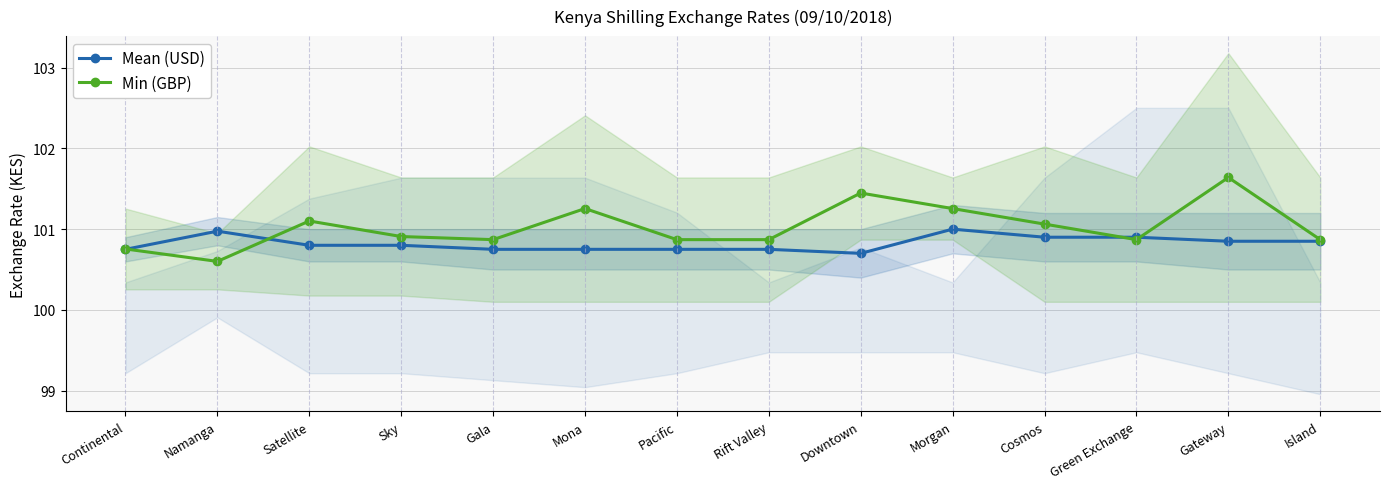

Reading left to right, list all the values displayed in this chart.

Mean (USD): Continental=100.8	Namanga=101.0	Satellite=100.8	Sky=100.8	Gala=100.8	Mona=100.8	Pacific=100.8	Rift Valley=100.8	Downtown=100.7	Morgan=101.0	Cosmos=100.9	Green Exchange=100.9	Gateway=100.8	Island=100.8
Min (GBP): Continental=100.8	Namanga=100.6	Satellite=101.1	Sky=100.9	Gala=100.9	Mona=101.3	Pacific=100.9	Rift Valley=100.9	Downtown=101.4	Morgan=101.3	Cosmos=101.1	Green Exchange=100.9	Gateway=101.6	Island=100.9